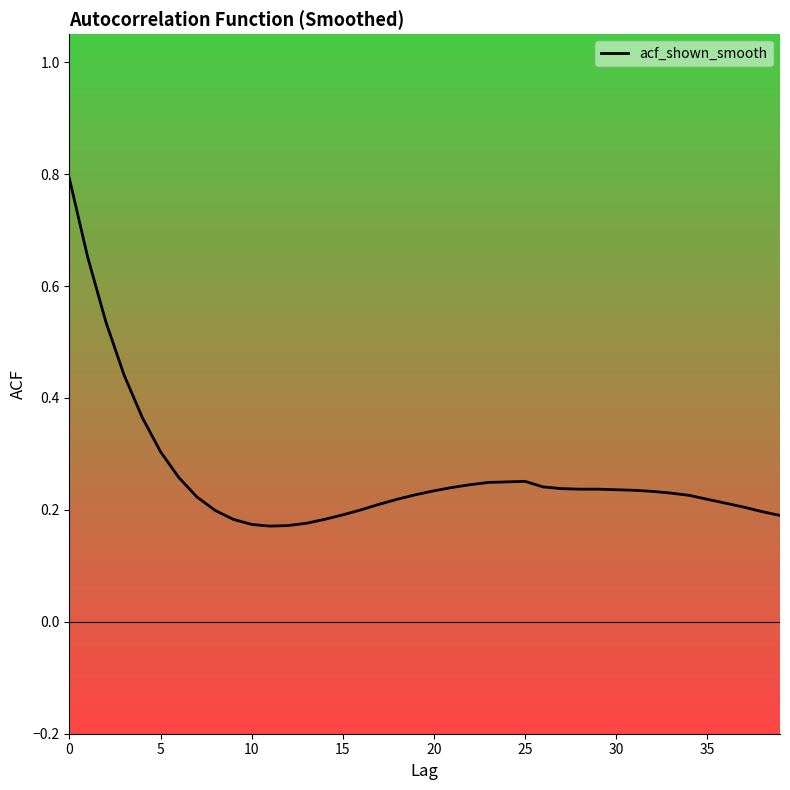

Which category has the lowest value across all series?

11